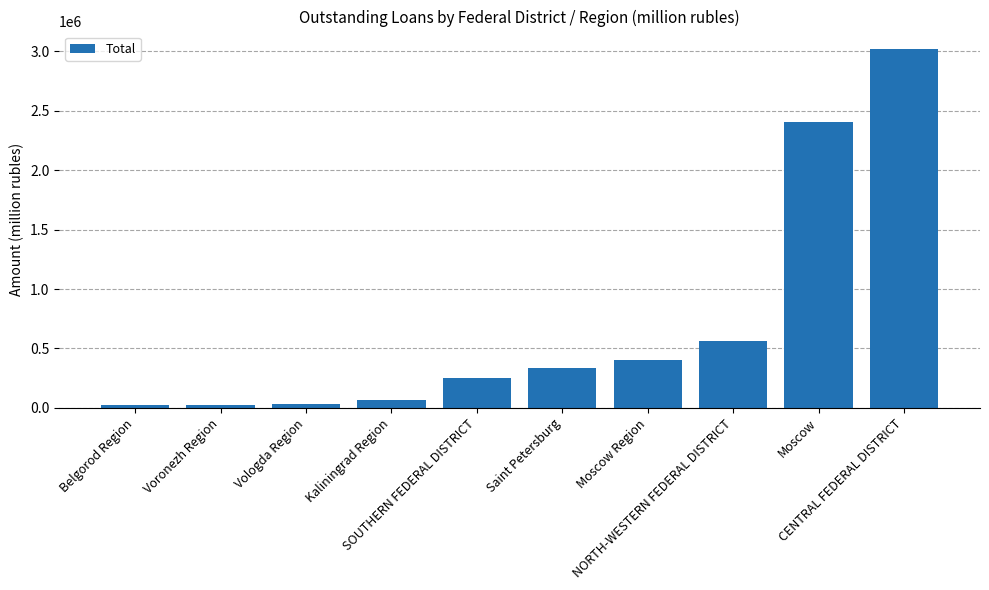

What is the sum of all values?

7140156